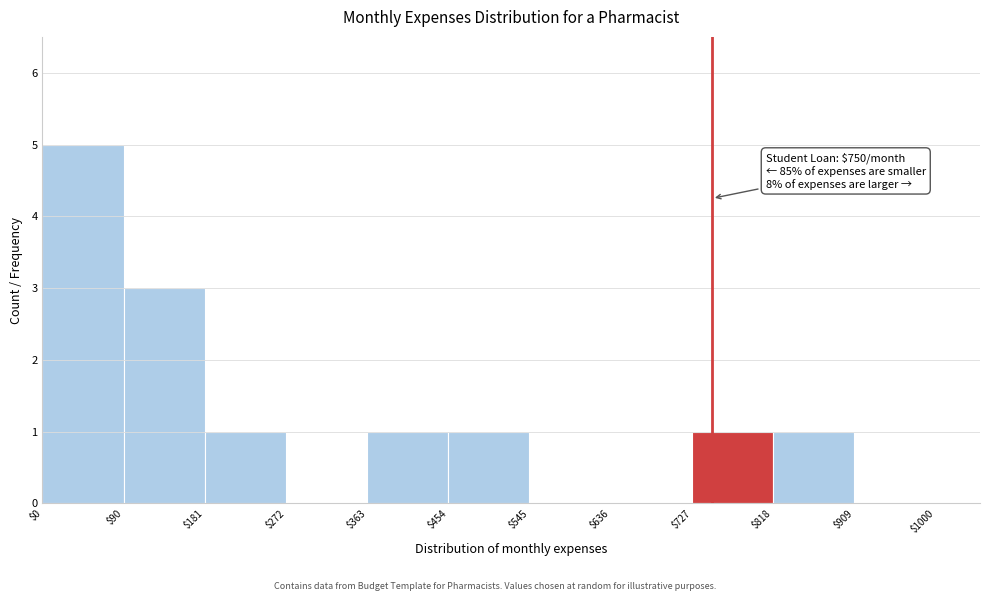

Over which range of the x-axis is the bar tallest?

$0 to $90